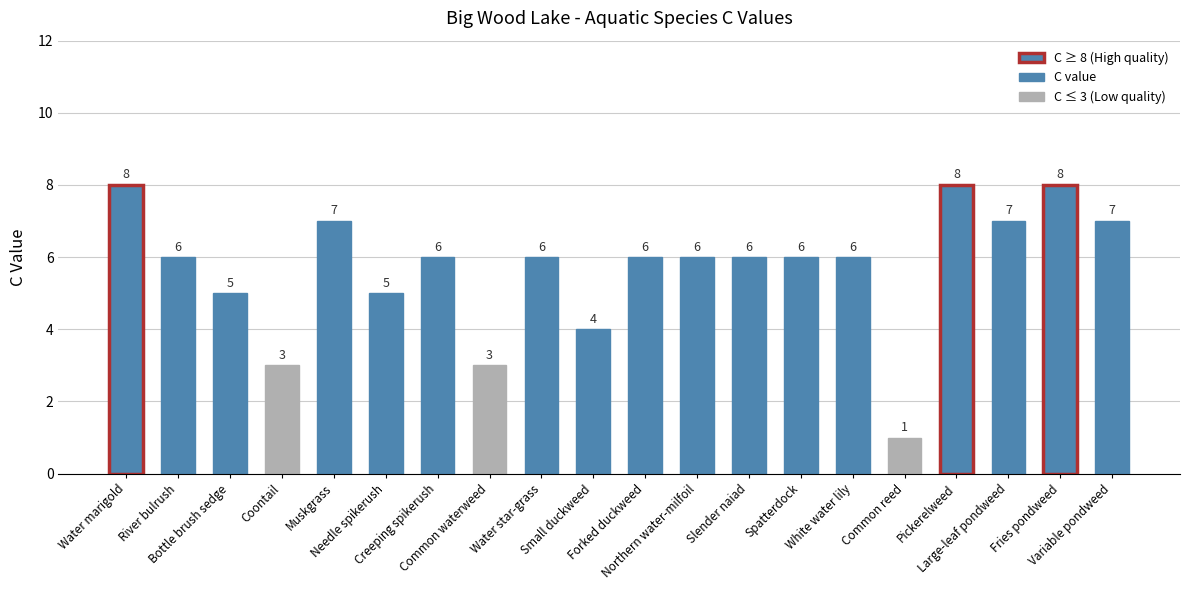

Reading left to right, transcribe all the data shown in this chart.

8	6	5	3	7	5	6	3	6	4	6	6	6	6	6	1	8	7	8	7